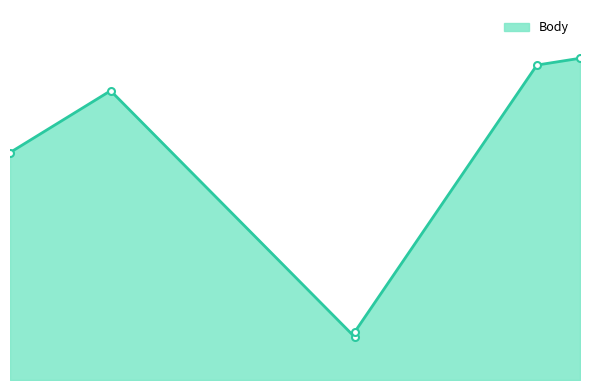

How many series are shown in this chart?

1